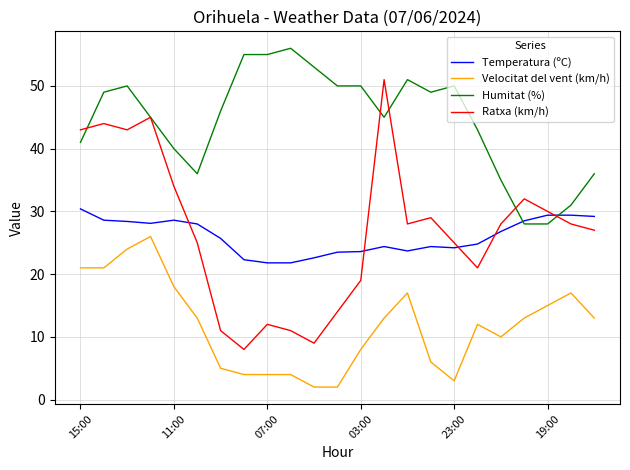

Which series has the largest total across all categories?

Humitat (%)